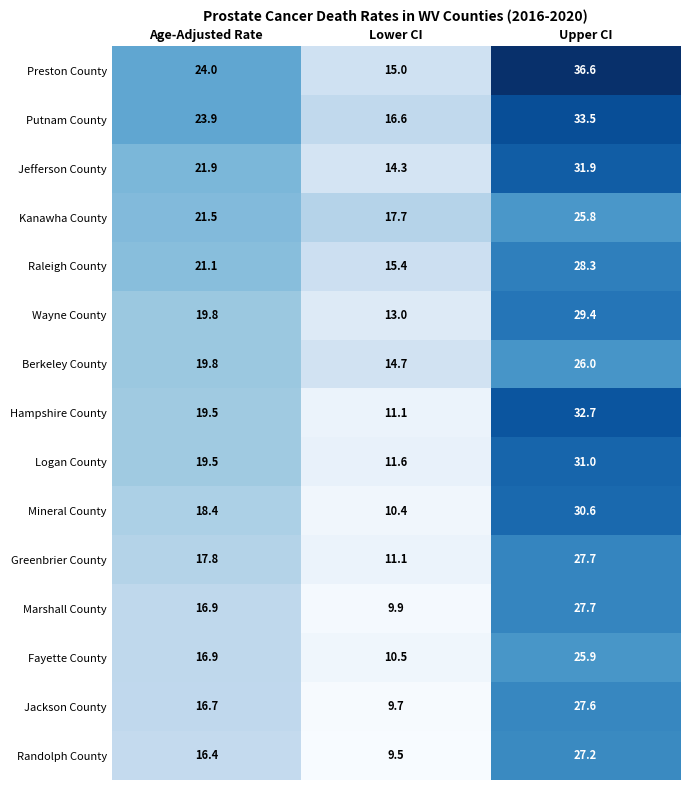

What is the spread (max minus min) of values at Lower CI?

8.2